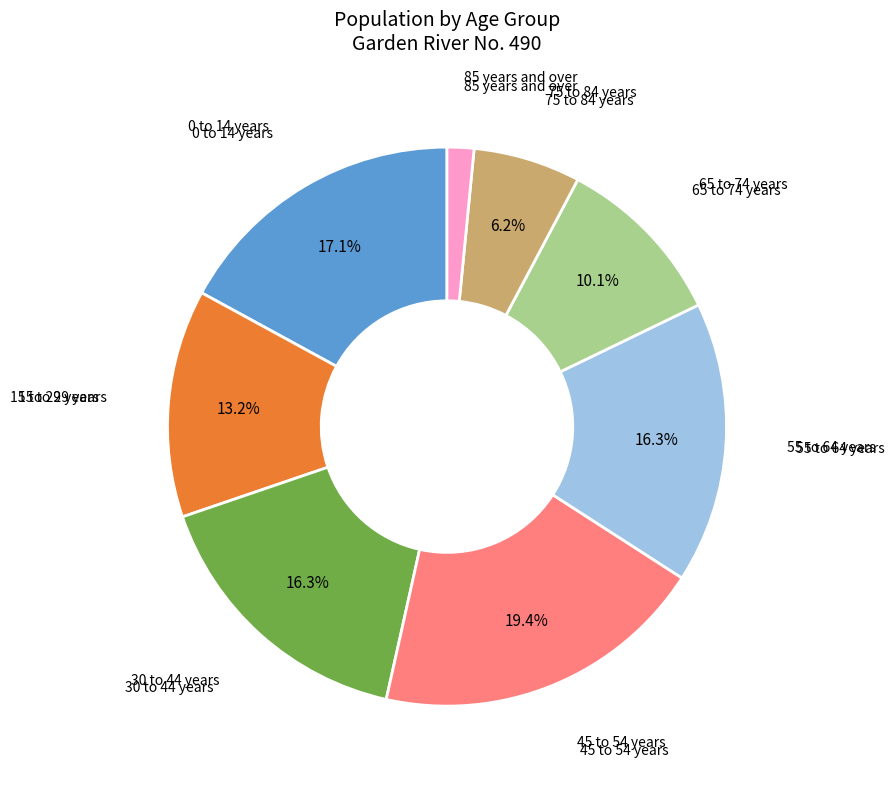

What is the smallest slice in the pie chart?

85 years and over